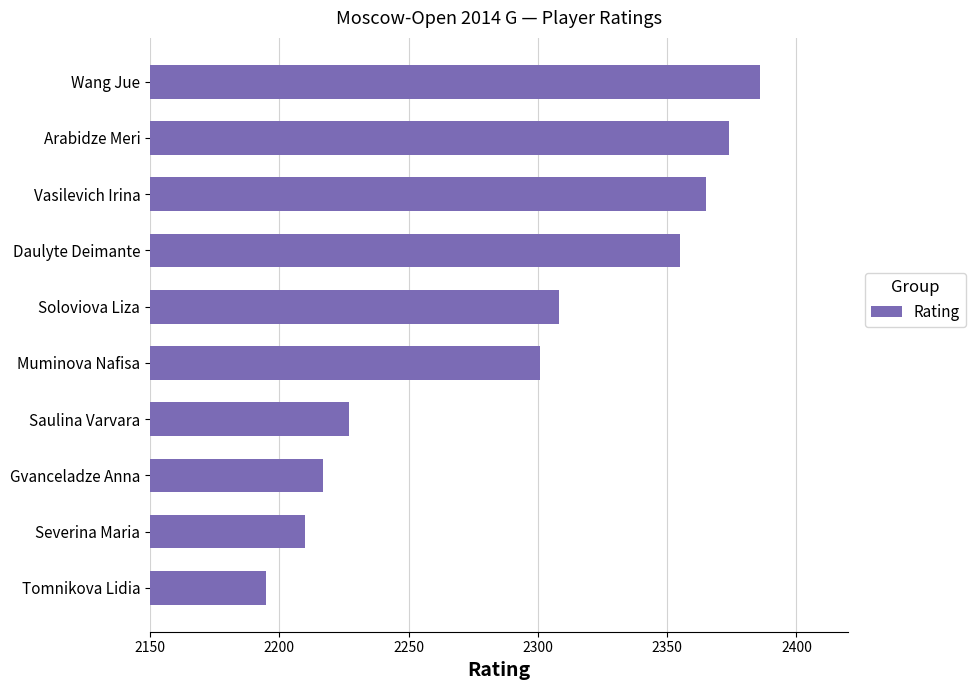

What is the label of the 8th bar from the bottom?

Vasilevich Irina